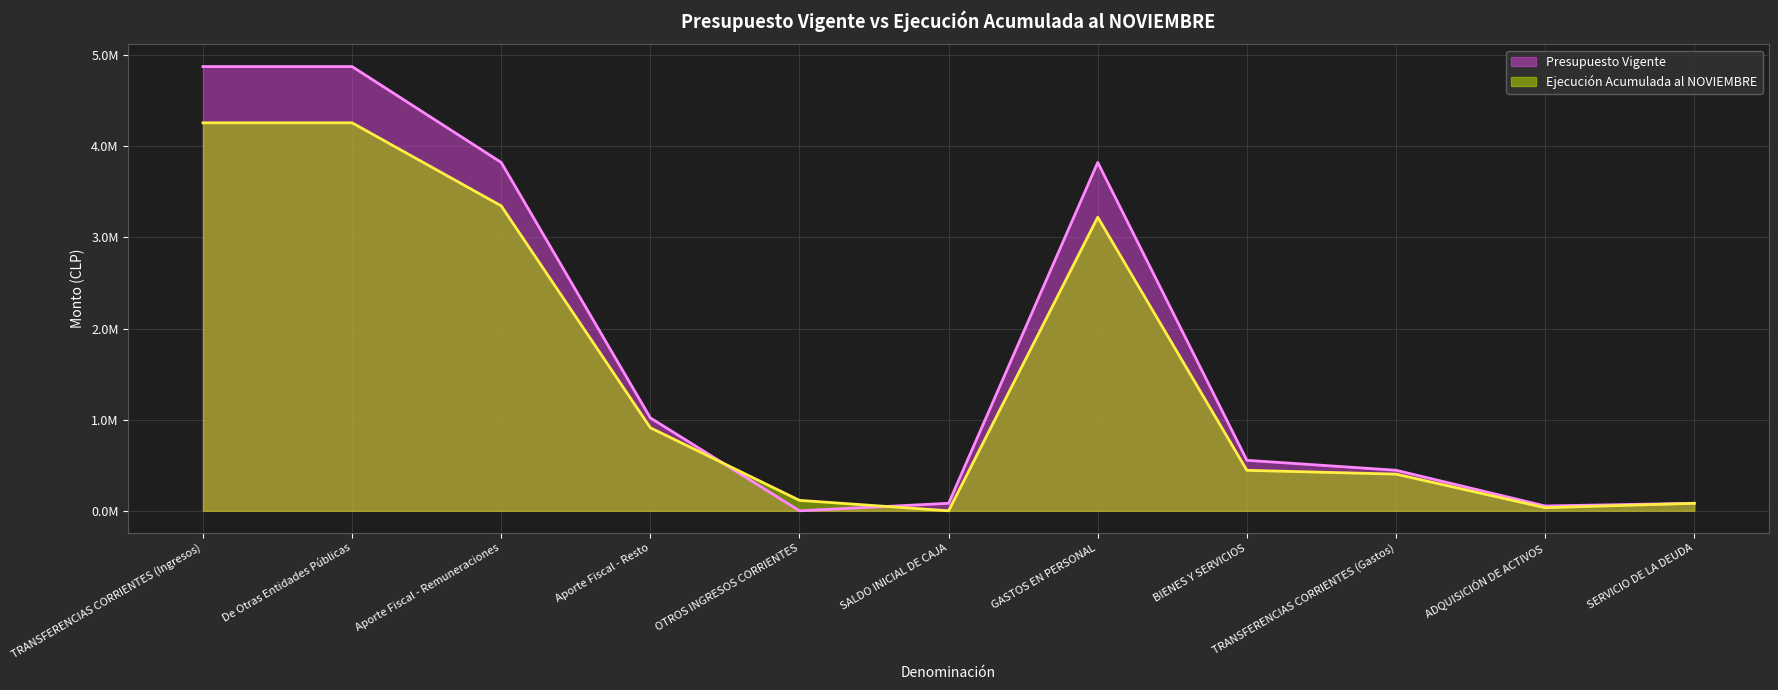

How many values in the Ejecución Acumulada al NOVIEMBRE series exceed 444288?

5